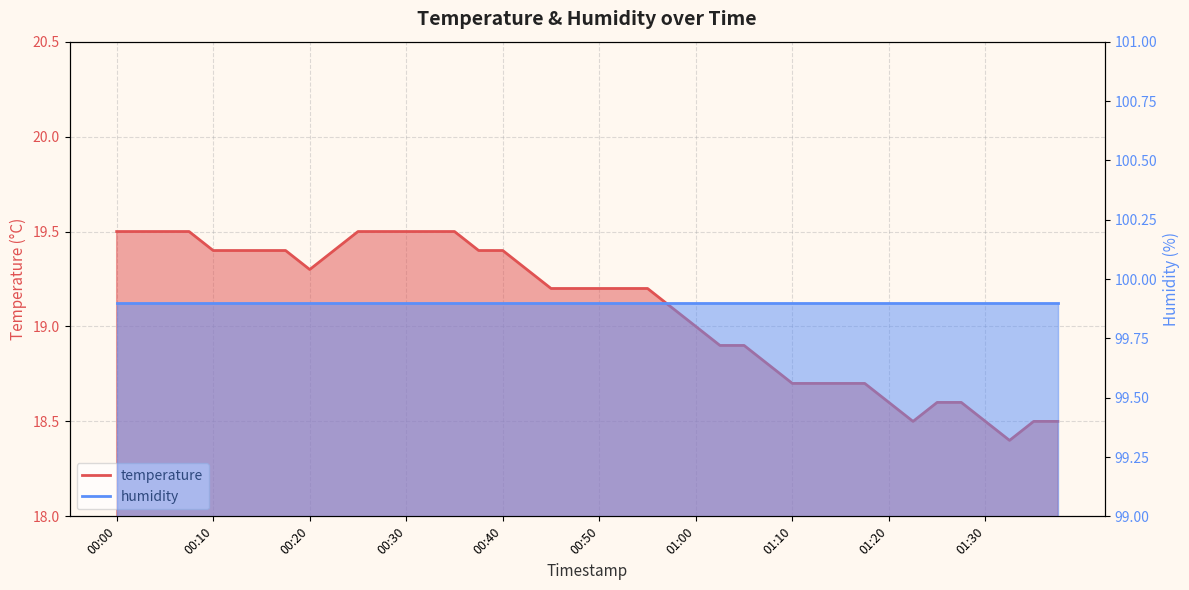

What is the change in value from 00:25 to 01:20?

-0.9